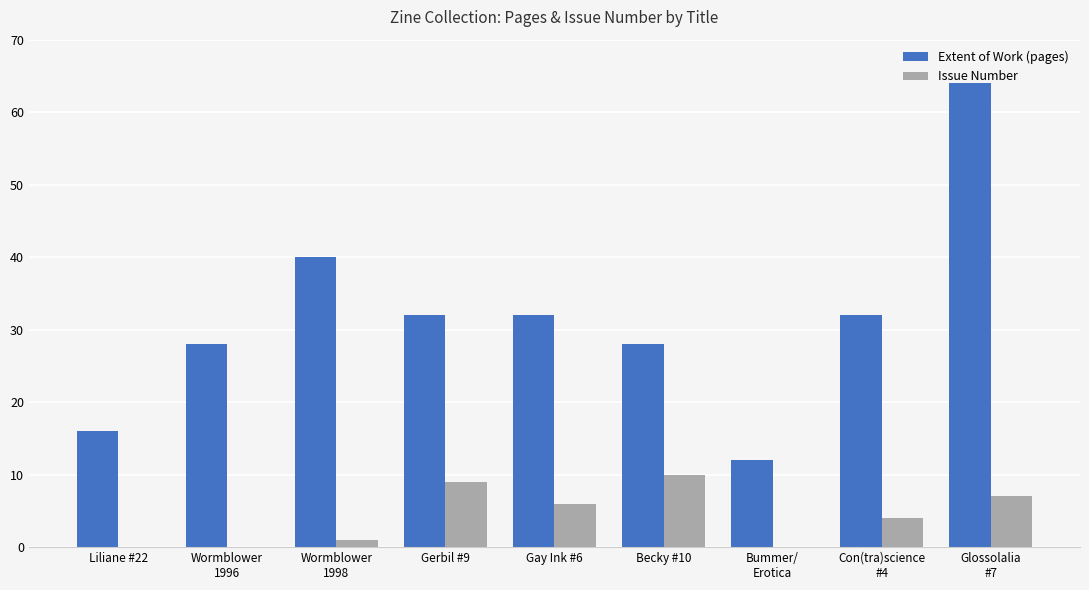

Which series has the largest total across all categories?

Extent of Work (pages)